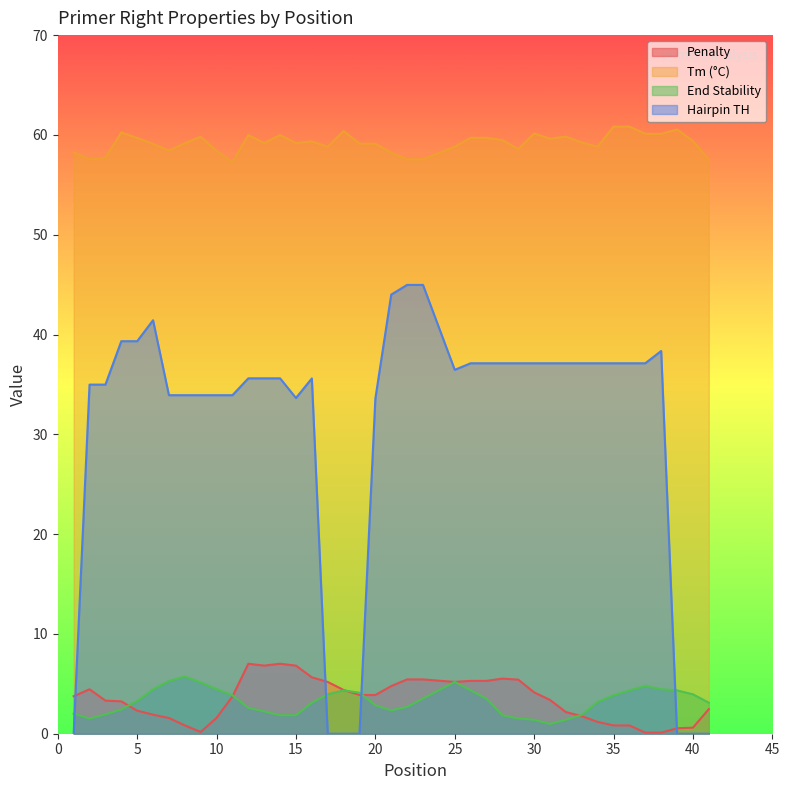

Which label corresponds to the smallest value in the chart?

1